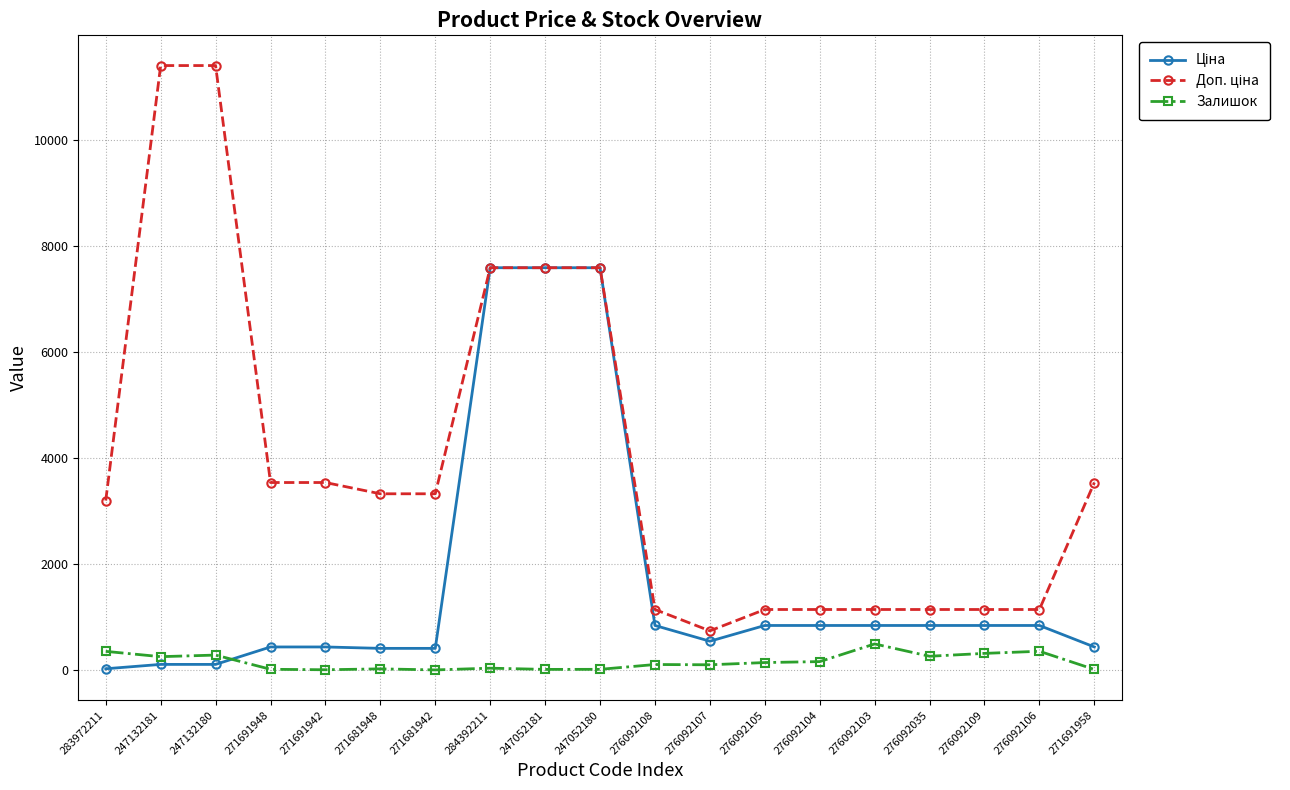

What is the spread (max minus min) of values at 276092035?

881.7